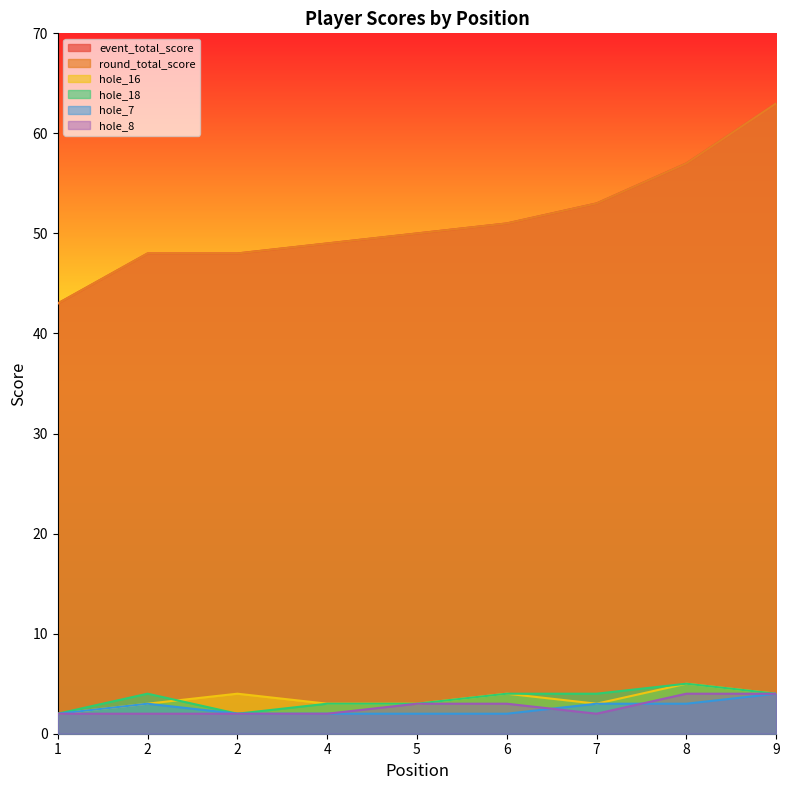

How many series are shown in this chart?

6